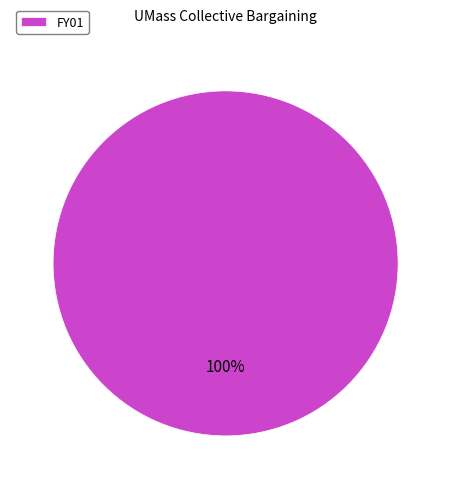

Is there a majority slice in this chart?

Yes